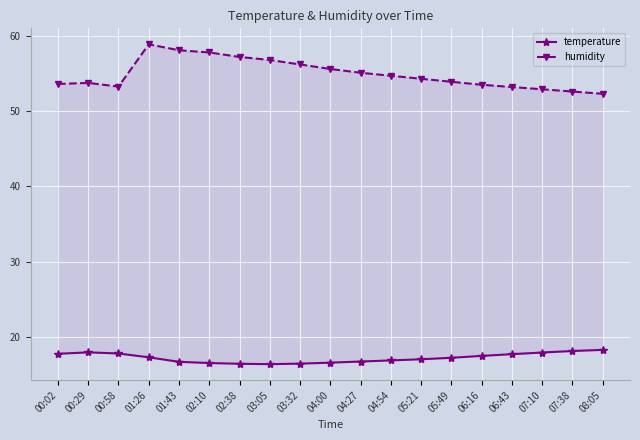

The temperature series shows 16.5 at 02:10. True or false?

True